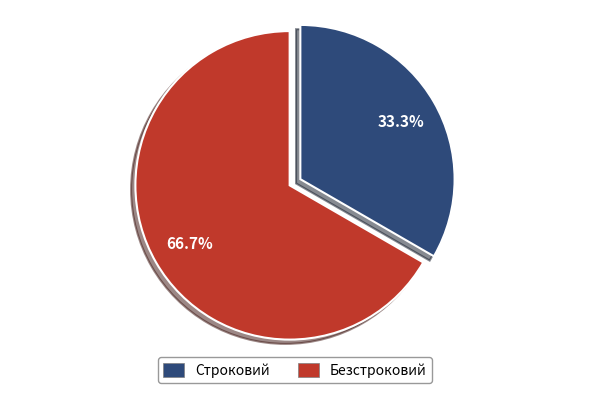

Rank the categories by value from lowest to highest.

Строковий, Безстроковий